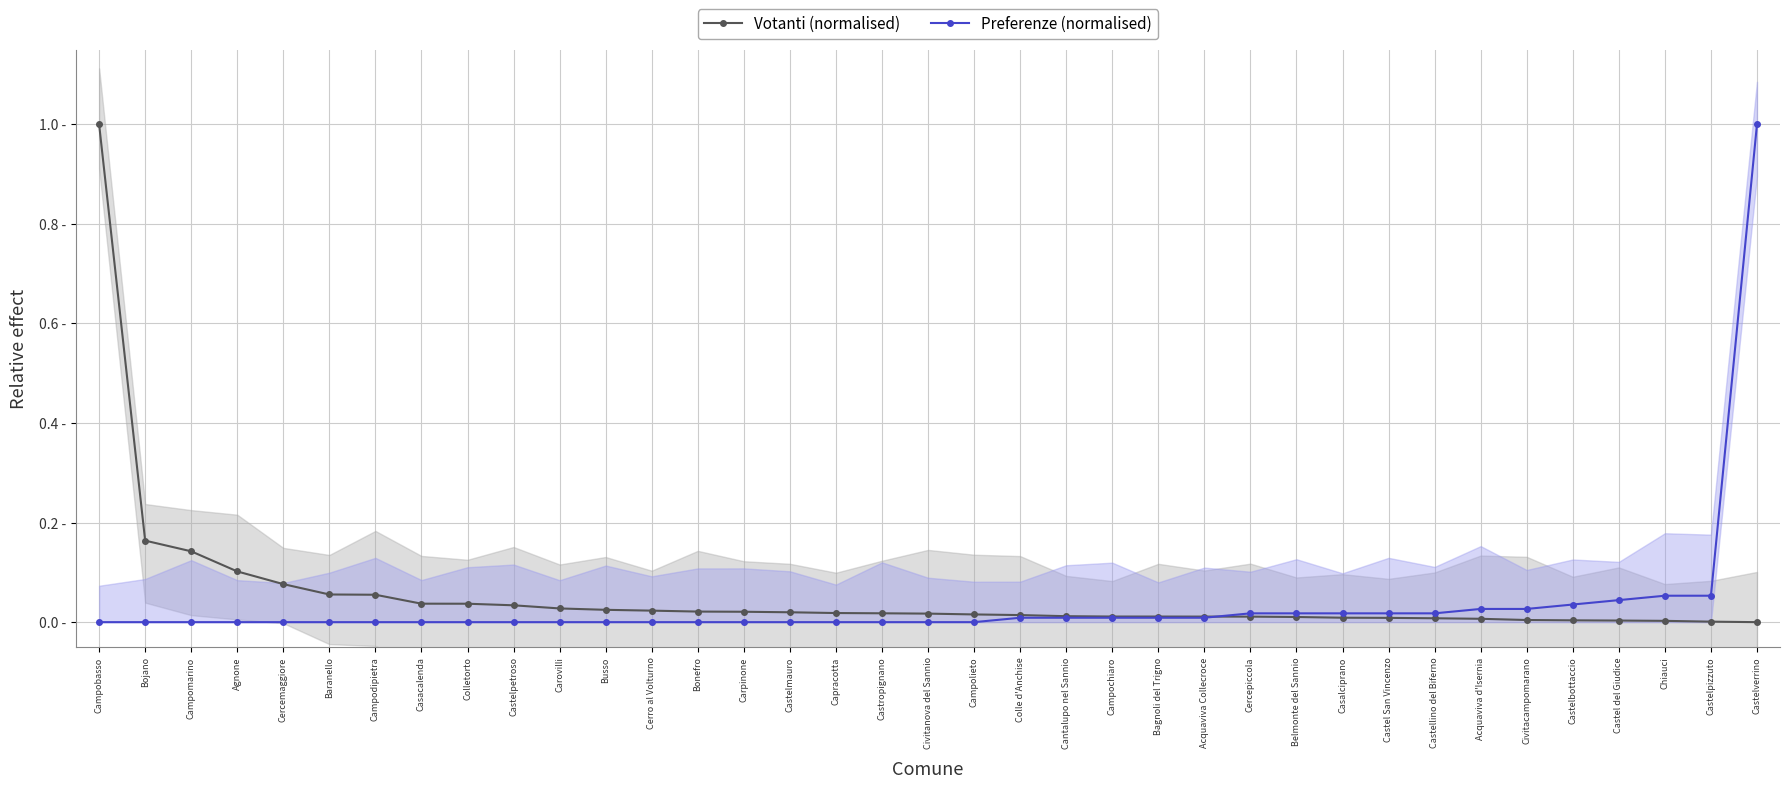

What is the spread (max minus min) of values at Castelverrino?

1.0